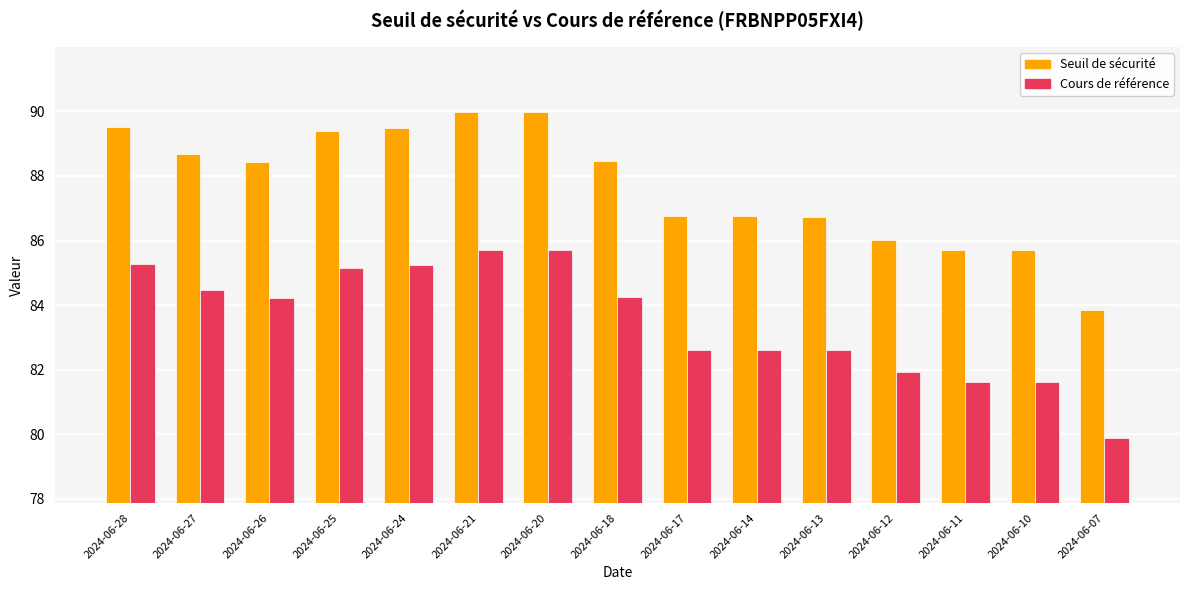

What is the sum of the Seuil de sécurité values at 2024-06-25 and 2024-06-12?

175.4